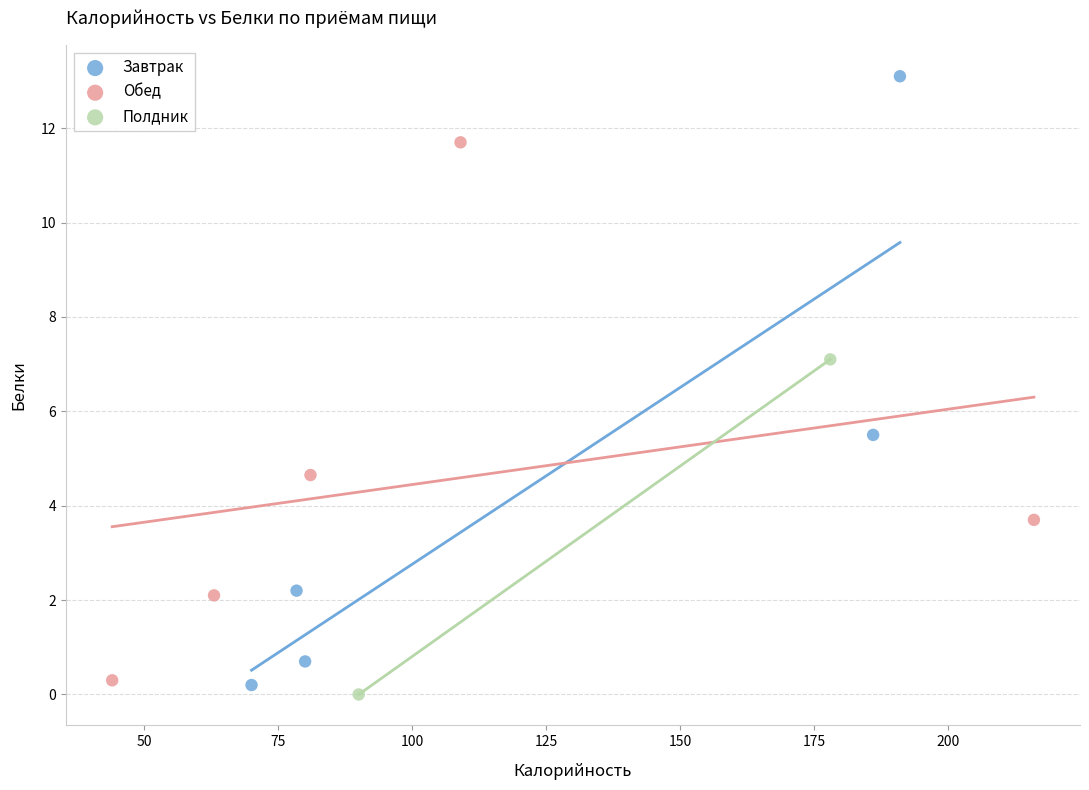

Which series reaches the minimum Y coordinate?

Полдник